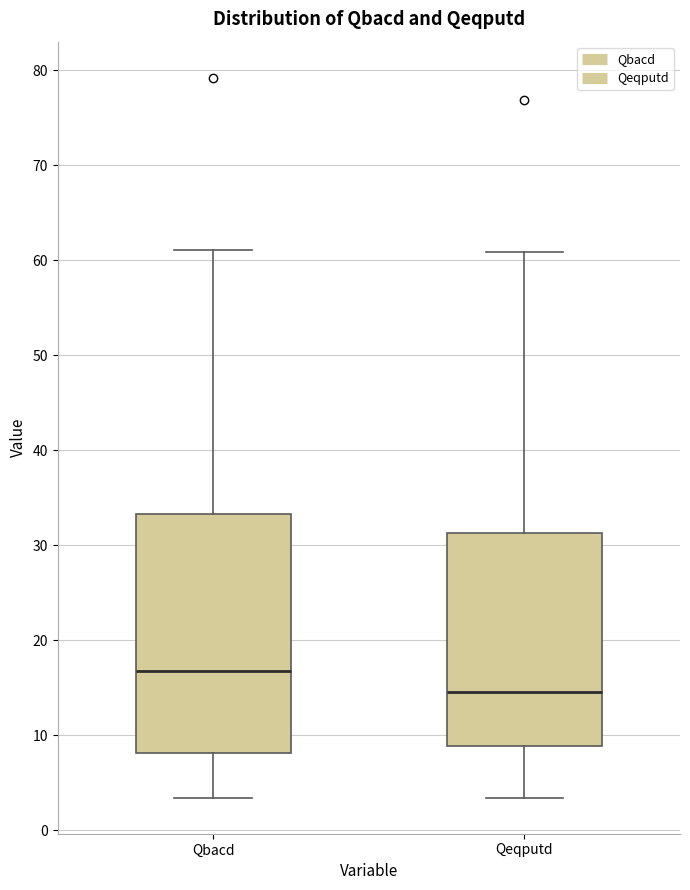

Where does the upper whisker of the box for Qbacd end on the y-axis? The values are not printed on the chart, so give them approximately, as read against the axis.

61